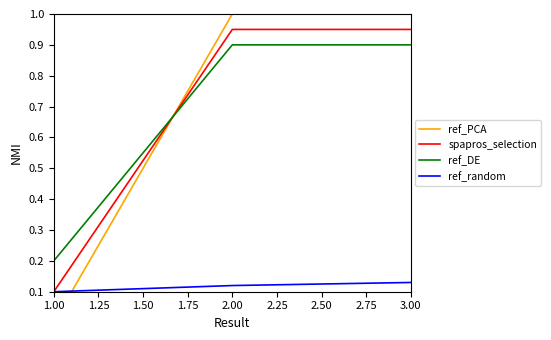

What is the maximum value shown in the chart?

1.0